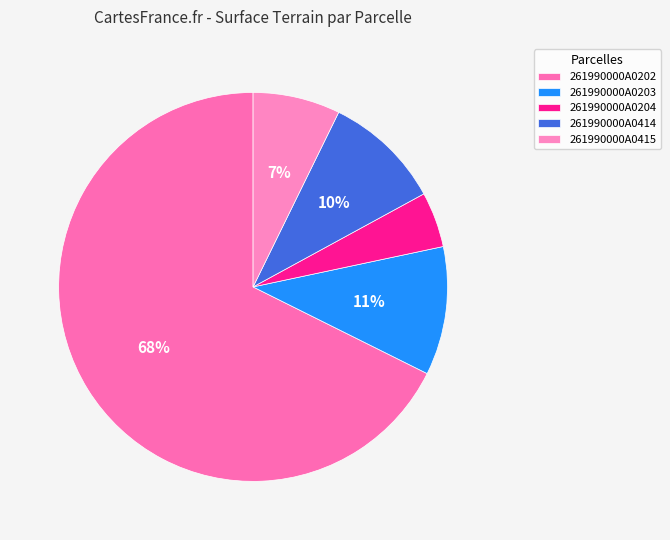

To the nearest percent, what is the difference between the largest and smallest slice percentages?

63%